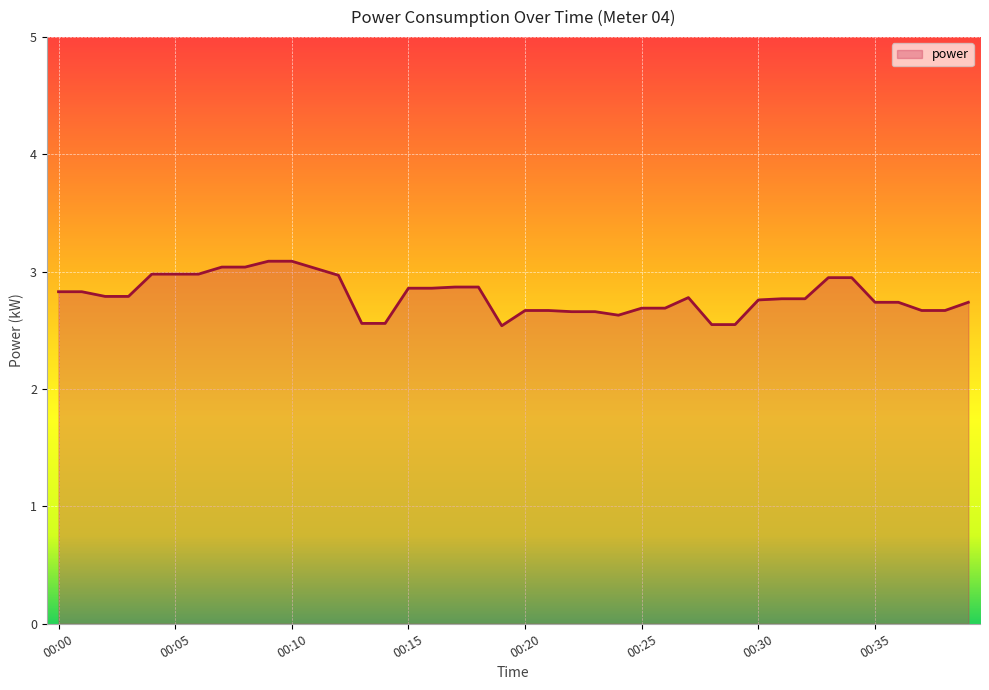

What is the greatest value displayed?

3.1